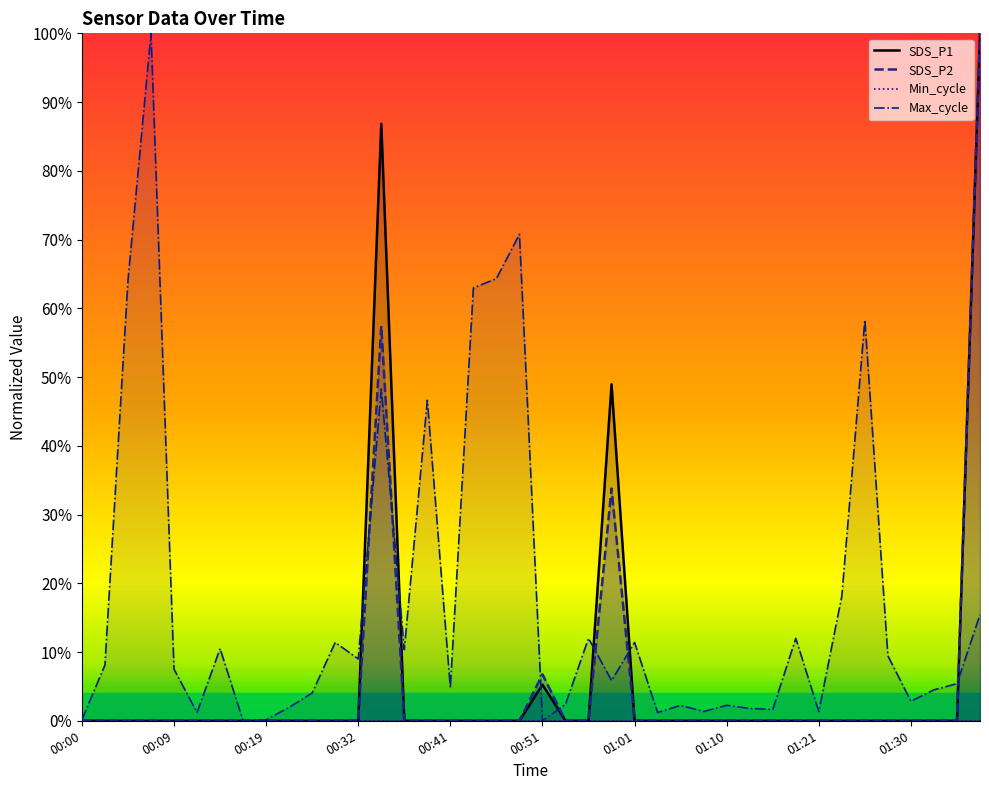

True or false: SDS_P1 and Max_cycle intersect in this chart.

True